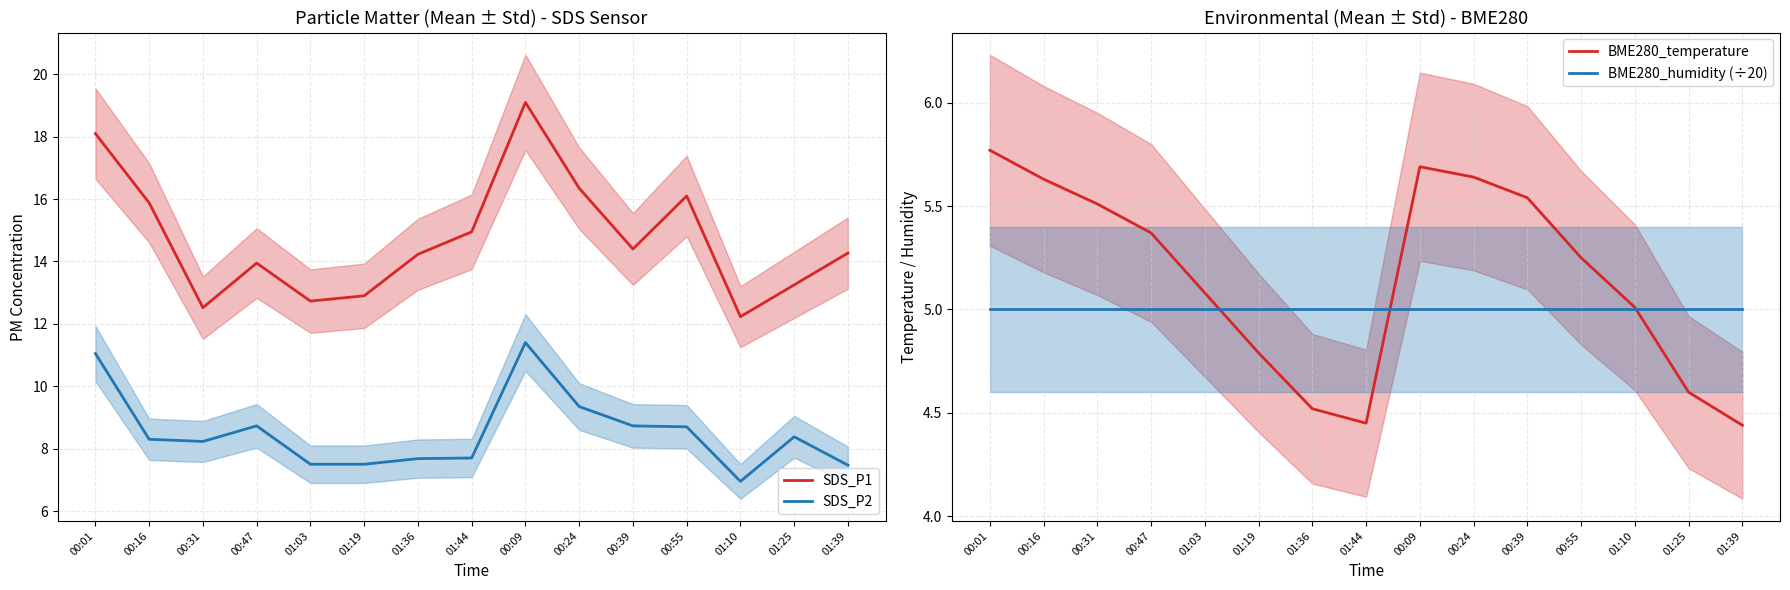

What is the value of the SDS_P2 point at the 6th from the left?

7.5